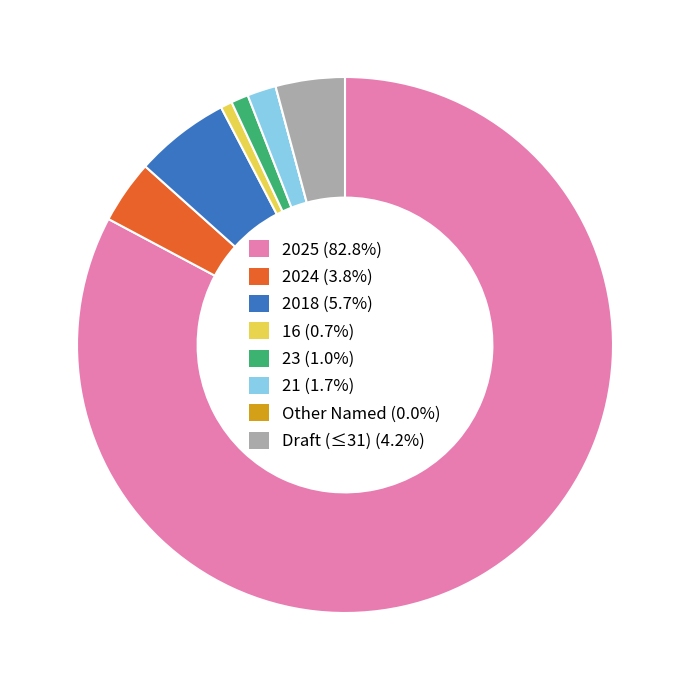

Is there any slice that represents more than half of the pie?

Yes